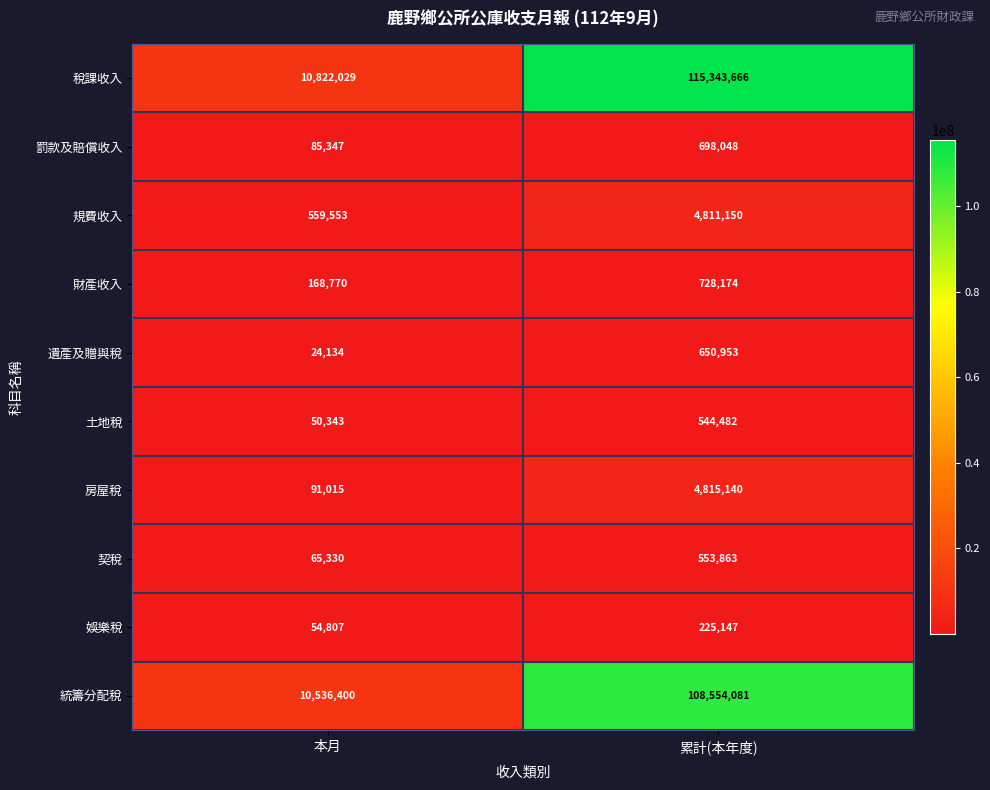

Reading left to right, list all the values displayed in this chart.

稅課收入: 本月=10822029	累計(本年度)=115343666
罰款及賠償收入: 本月=85347	累計(本年度)=698048
規費收入: 本月=559553	累計(本年度)=4811150
財產收入: 本月=168770	累計(本年度)=728174
遺產及贈與稅: 本月=24134	累計(本年度)=650953
土地稅: 本月=50343	累計(本年度)=544482
房屋稅: 本月=91015	累計(本年度)=4815140
契稅: 本月=65330	累計(本年度)=553863
娛樂稅: 本月=54807	累計(本年度)=225147
統籌分配稅: 本月=10536400	累計(本年度)=108554081